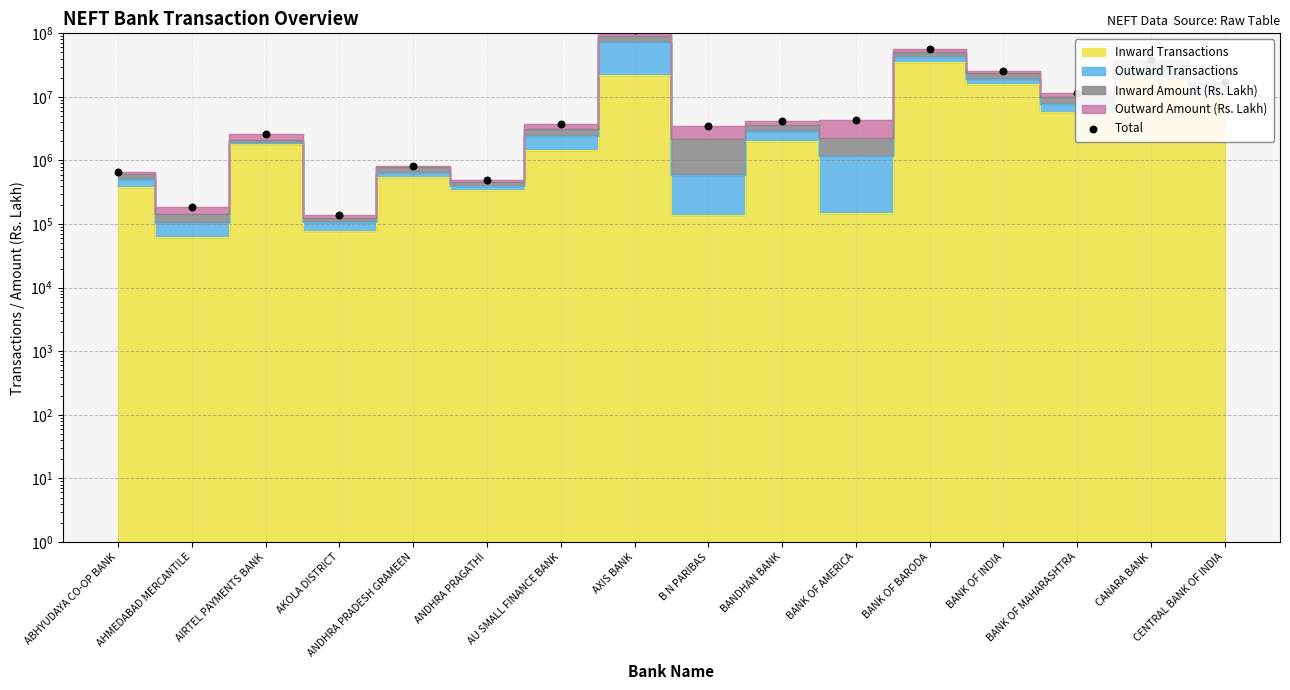

What is the change in value from BANK OF MAHARASHTRA to CENTRAL BANK OF INDIA?

+5532972.3